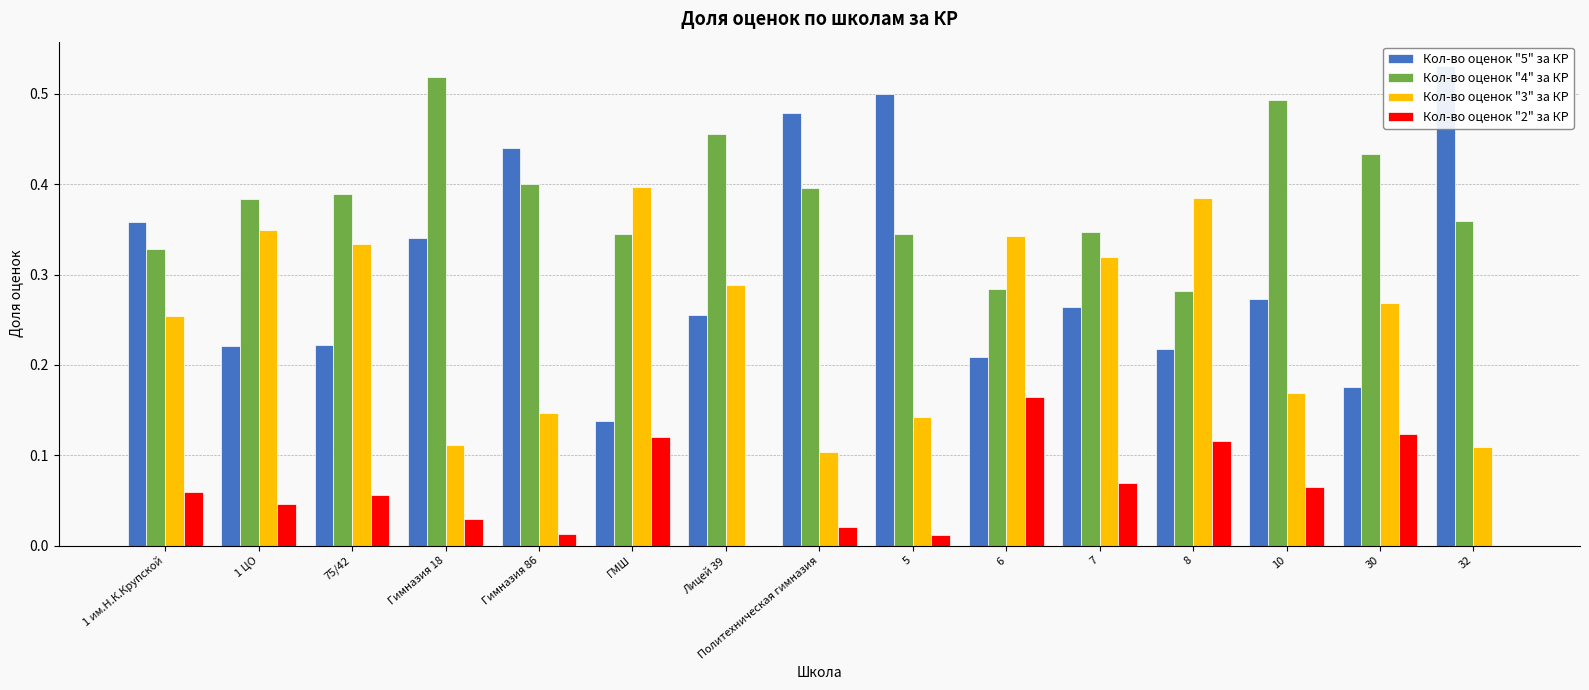

Is it true that Кол-во оценок "4" за КР equals 0.3 at 7?

True